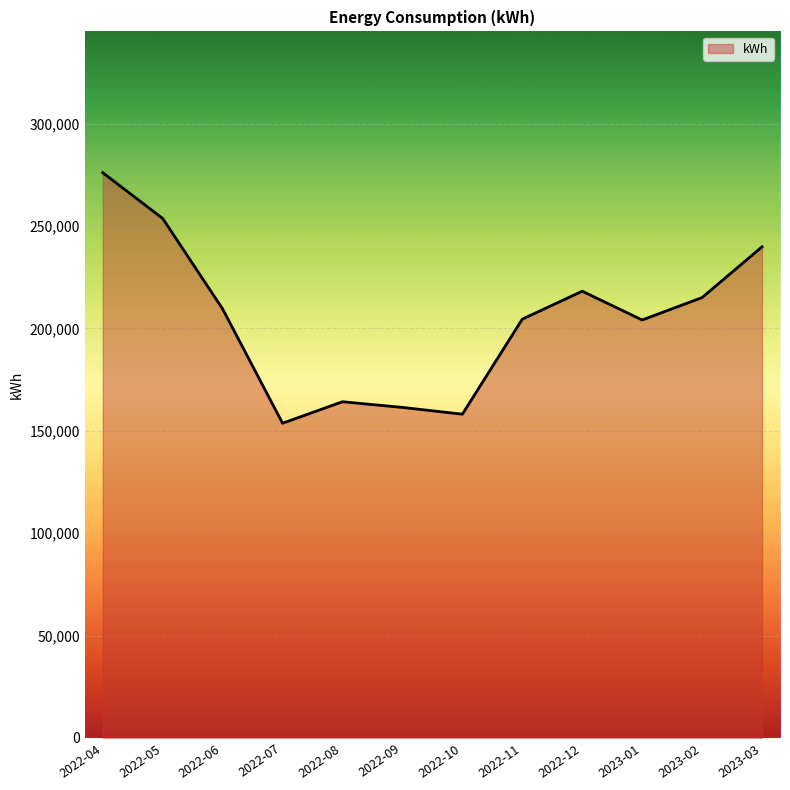

Which label corresponds to the largest value in the chart?

2022-04